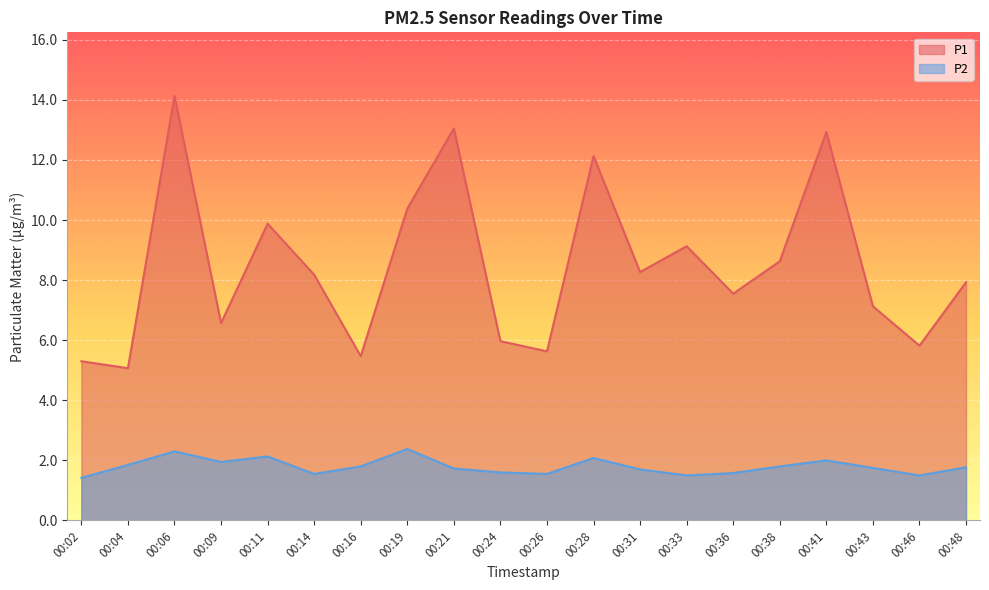

Read the P2 value at 00:38.

1.8